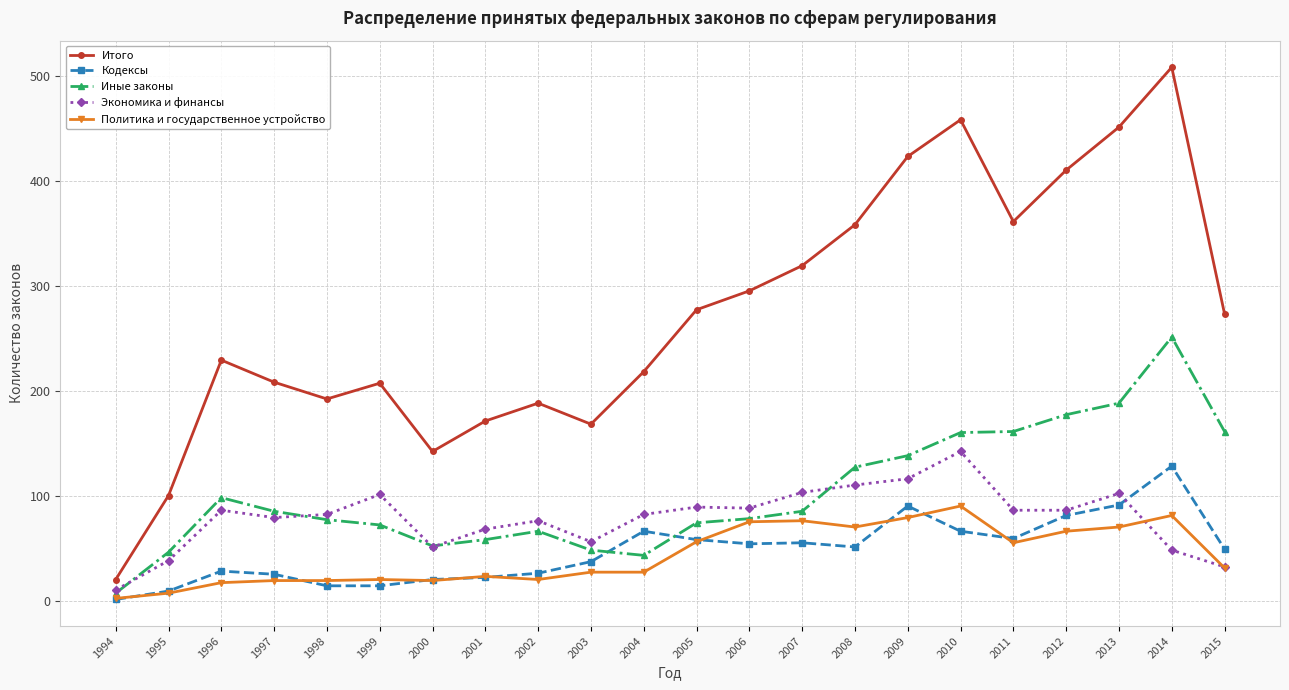

True or false: Иные законы and Кодексы cross at least once.

True